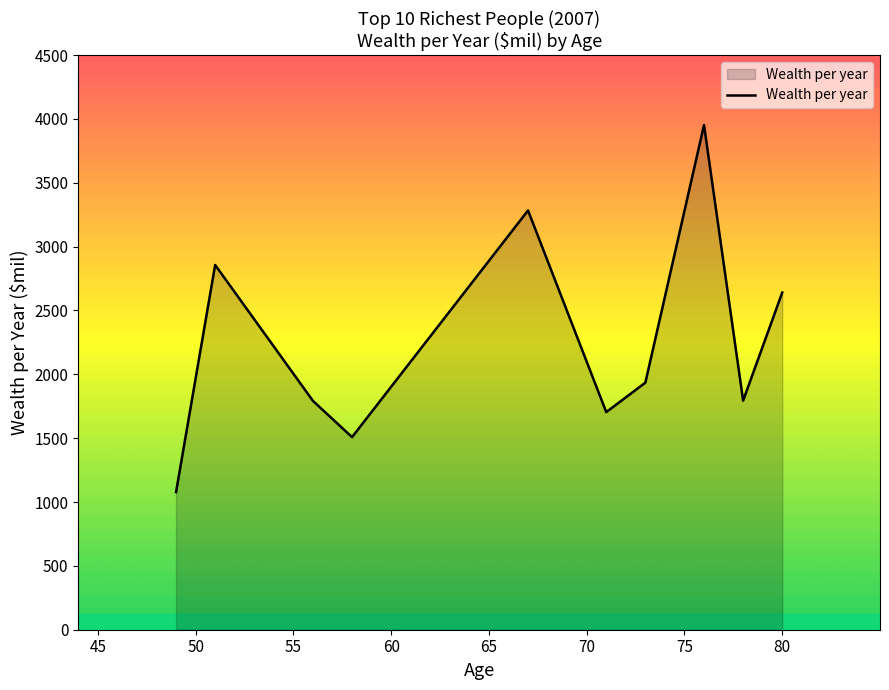

What is the maximum value shown in the chart?

3952.0